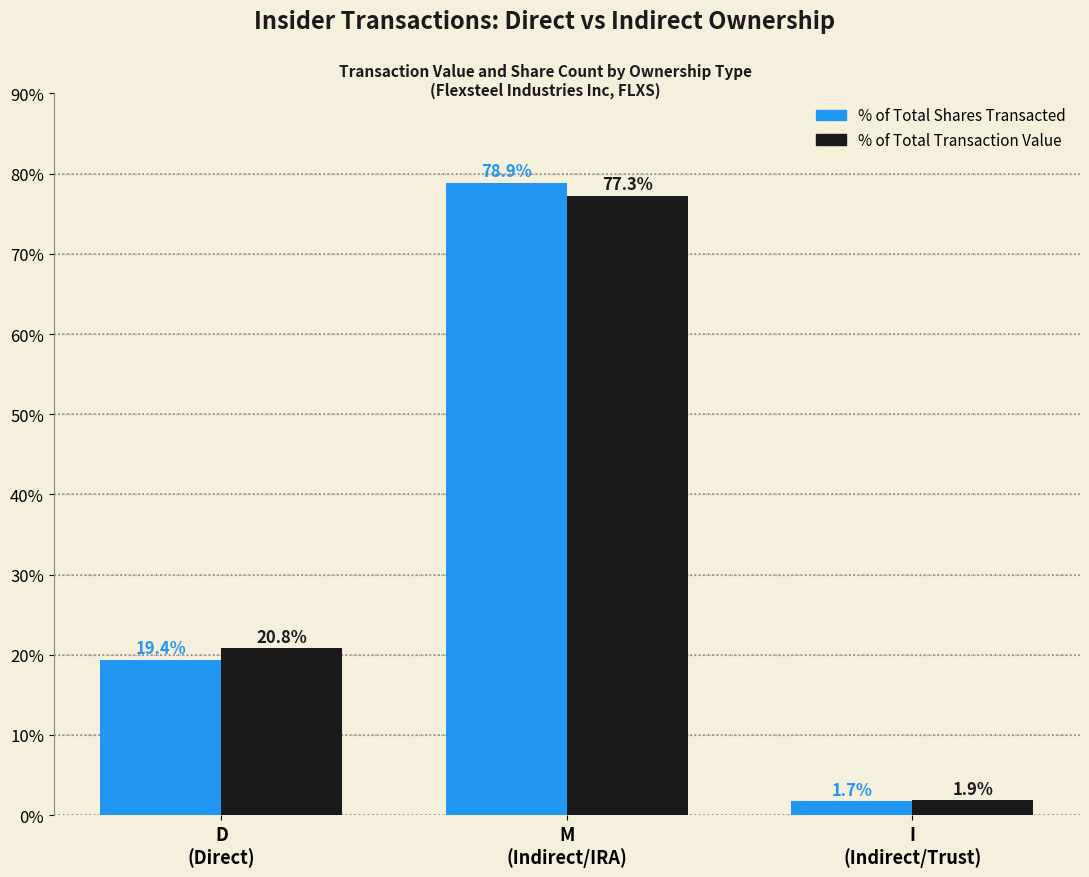

Is the value of % of Total Shares Transacted at M
(Indirect/IRA) greater than the value of % of Total Transaction Value at M
(Indirect/IRA)?

Yes